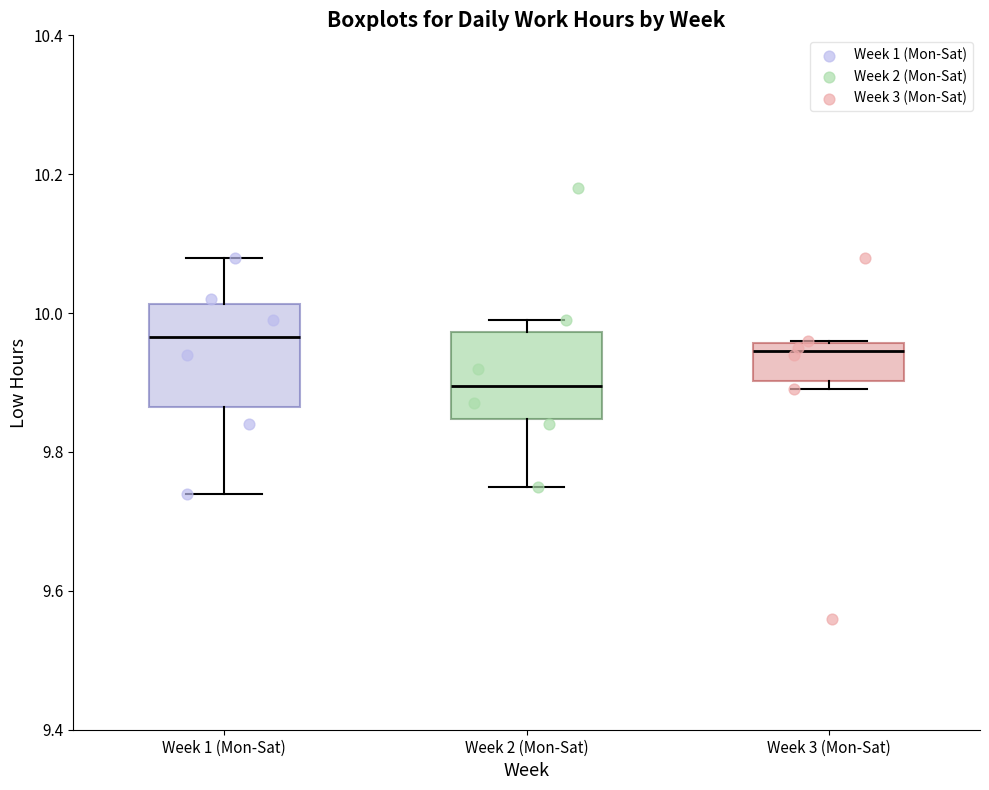

Which box is the tallest, from its lower edge to its upper edge?

Week 1 (Mon-Sat)